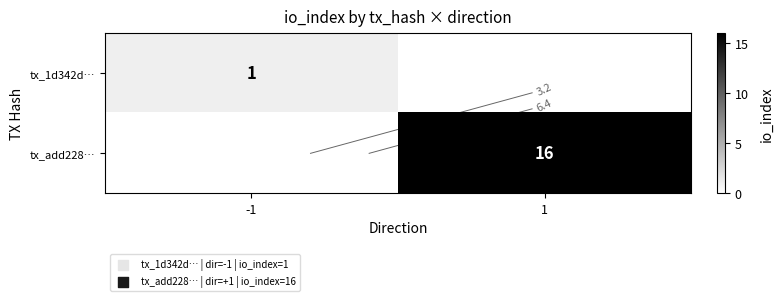

Rank the series by their average value, from lowest to highest.

tx_1d342d…, tx_add228…